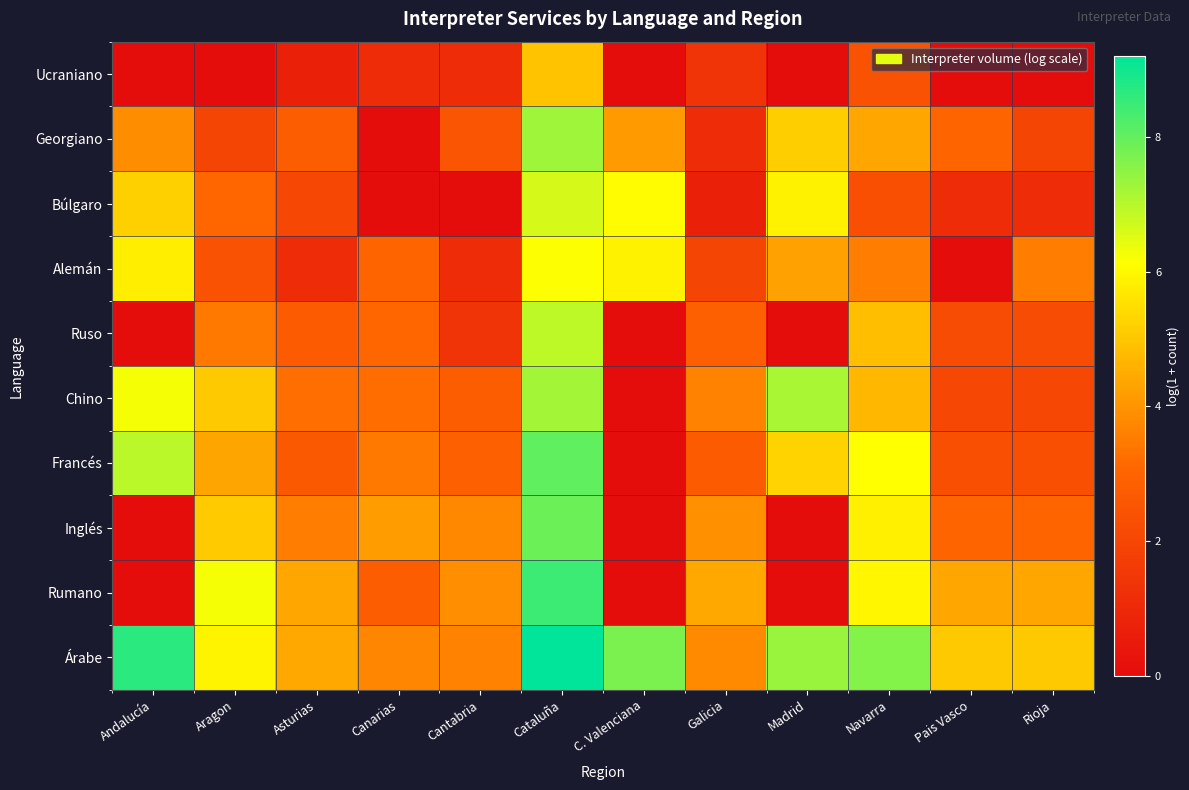

What is the spread (max minus min) of values at Galicia?

3.7